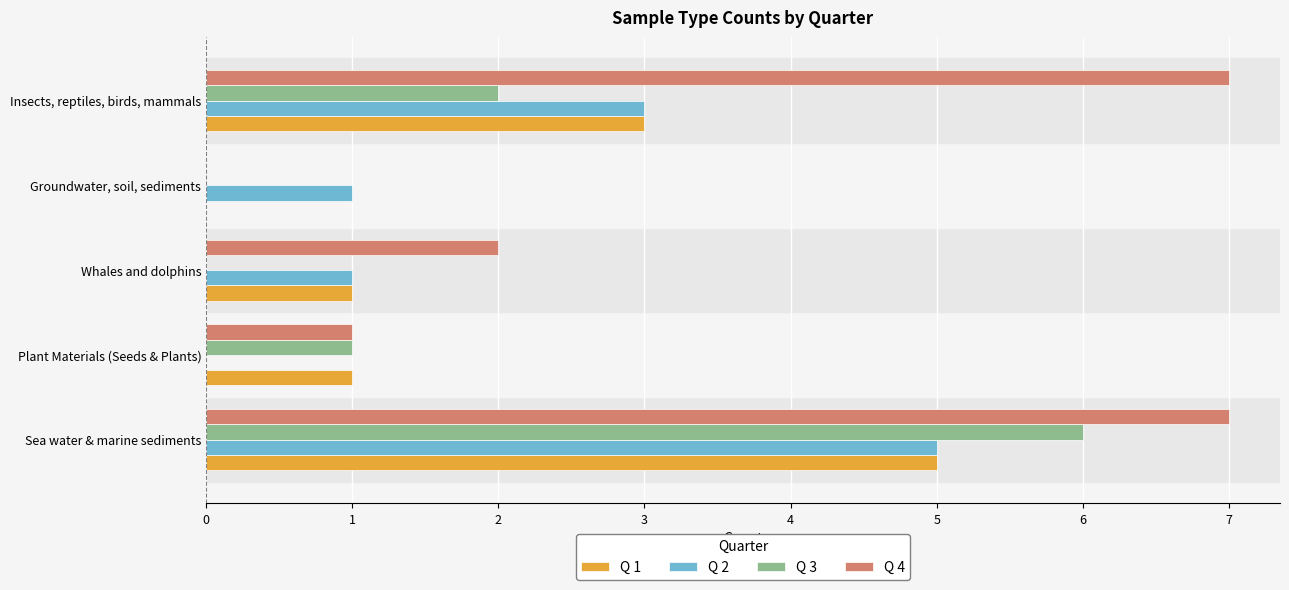

What is the sum of all Q 4 values?

17